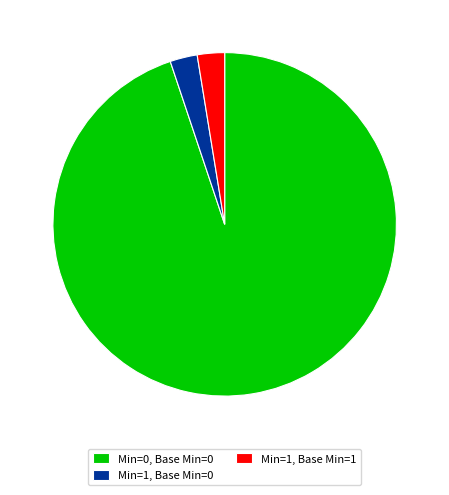

The Min=1, Base Min=0 slice represents 9% of the pie. True or false?

False